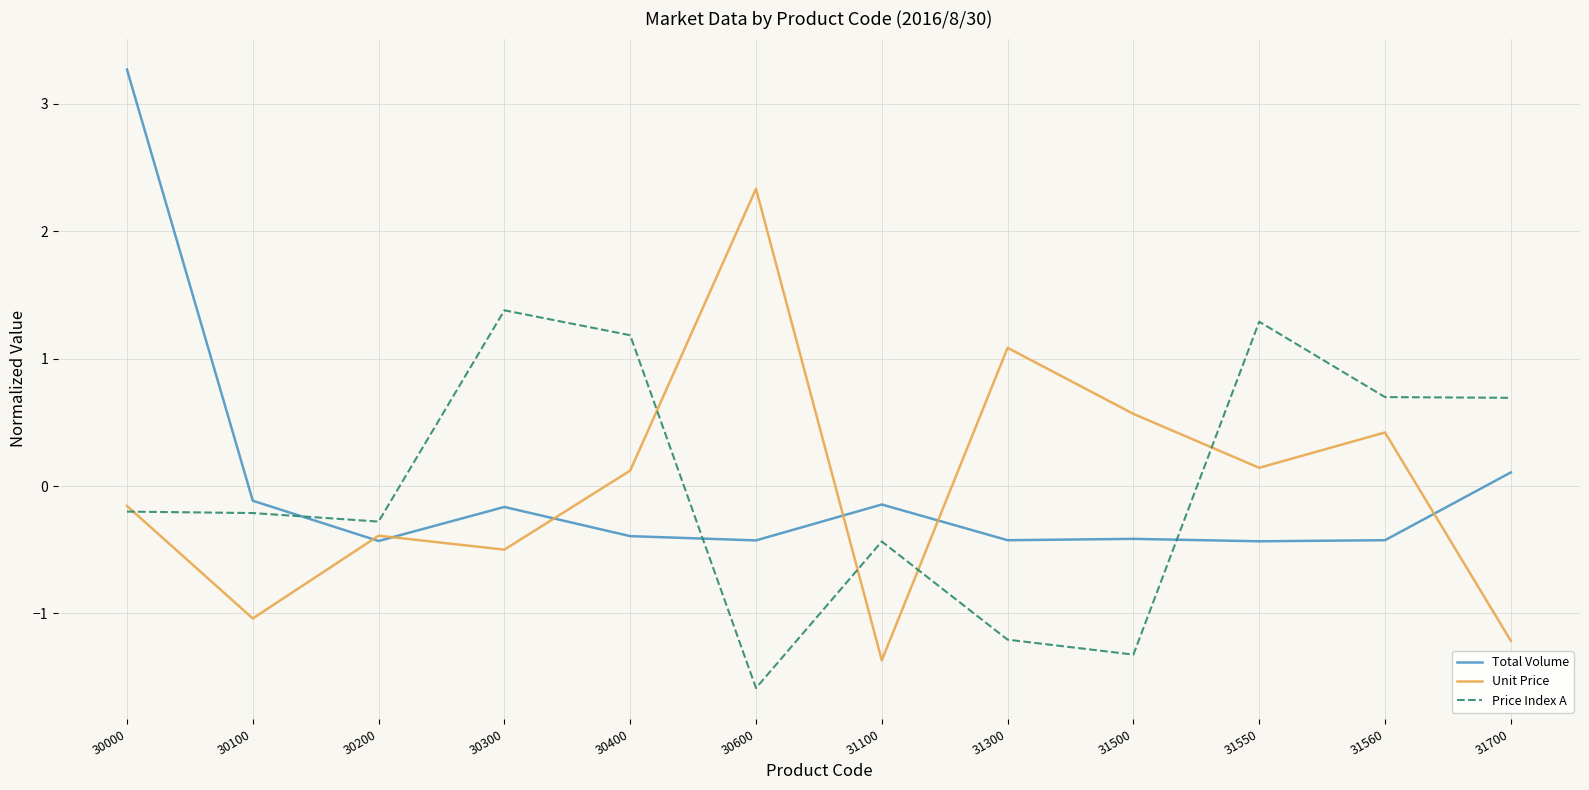

What is the spread (max minus min) of values at 30100?

0.9